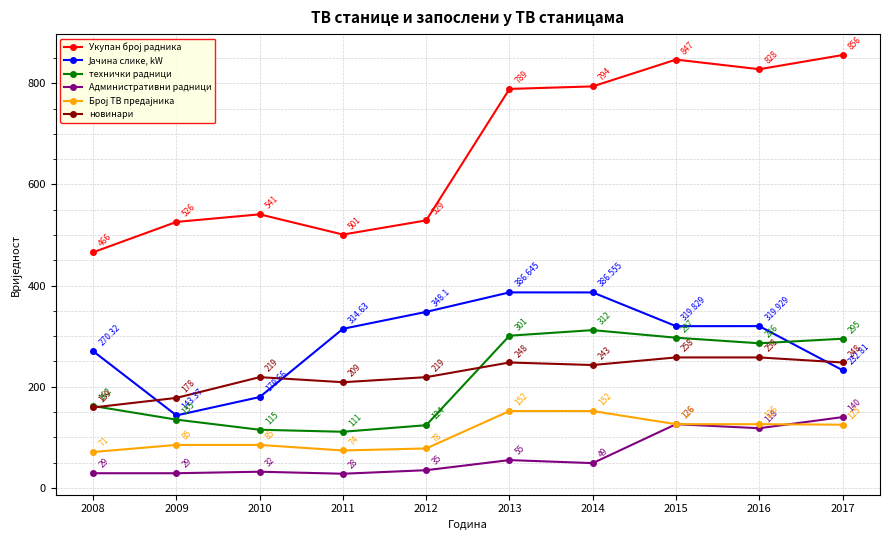

Does the chart have visible grid lines?

Yes